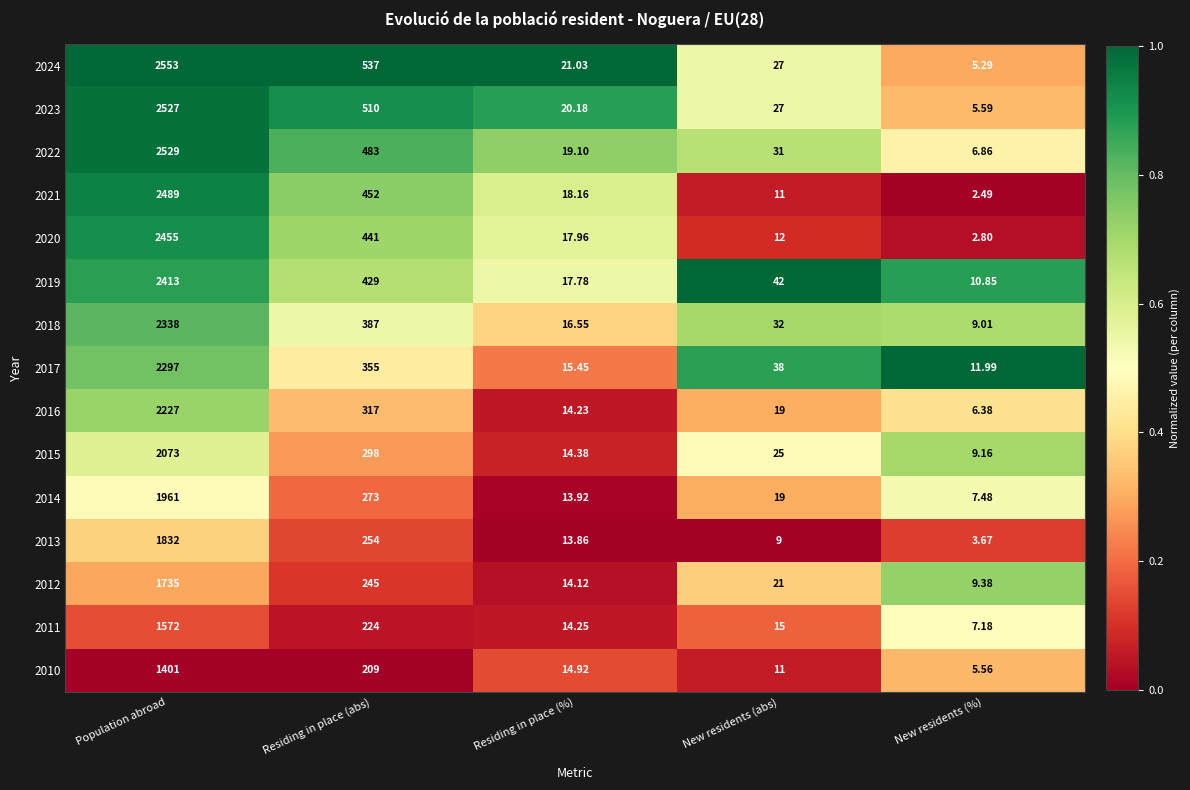

At which category does the chart reach its peak across all series?

Population abroad